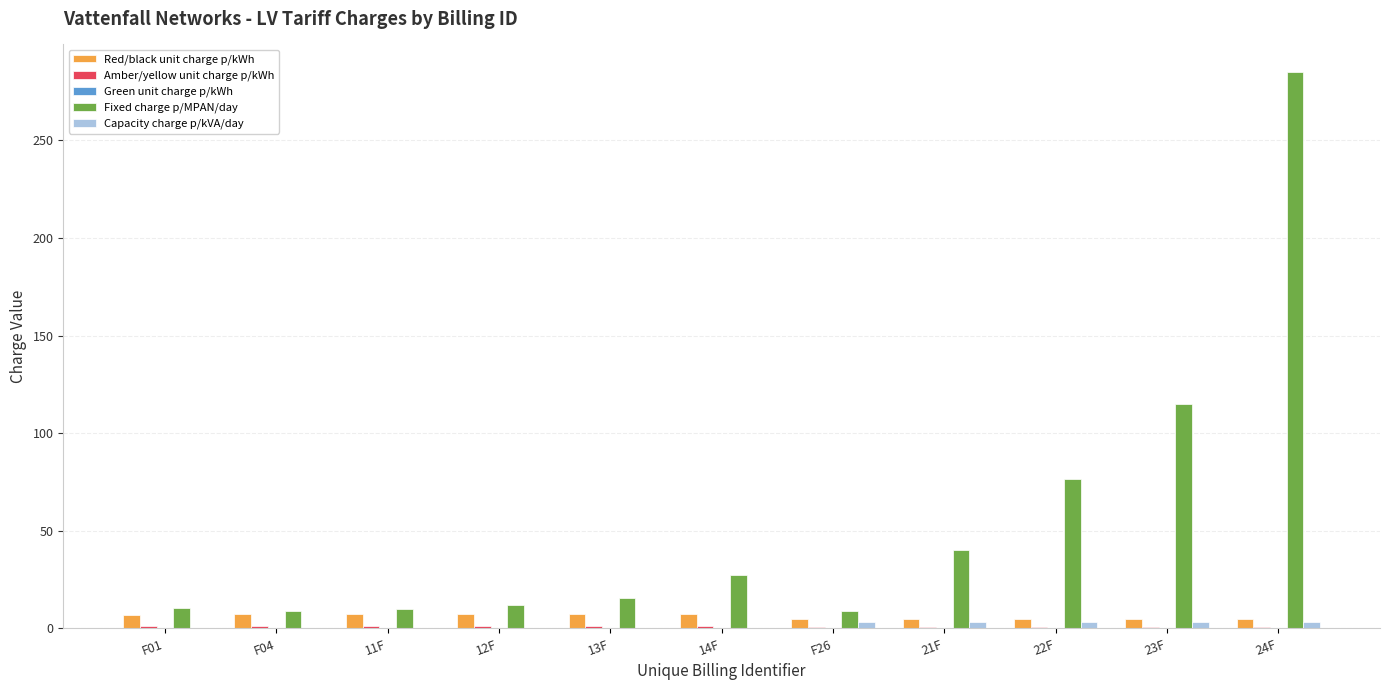

What is the sum of all Red/black unit charge p/kWh values?

69.6